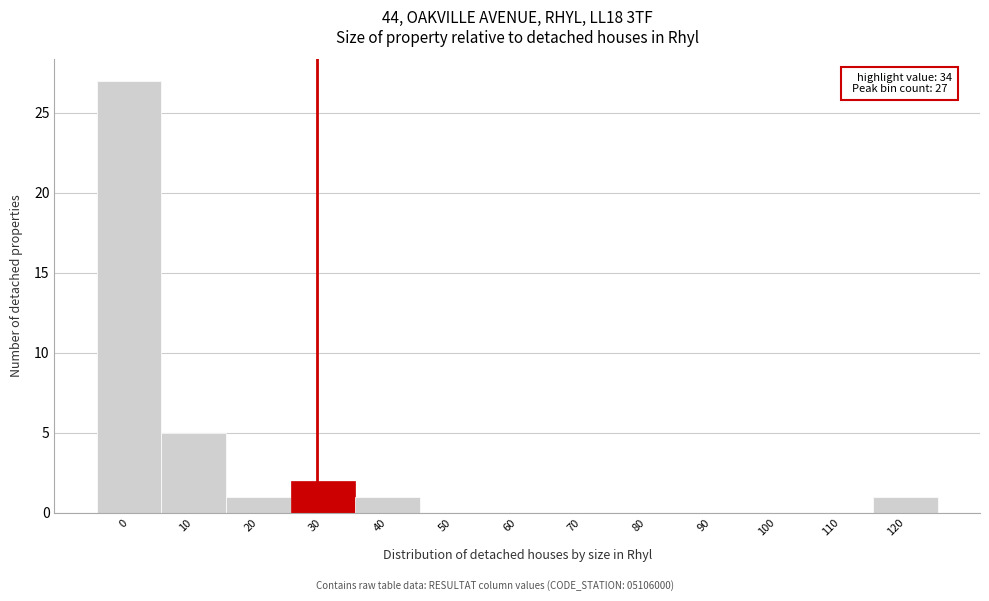

Reading right to left, transcribe all the data shown in this chart.

120=1	110=0	100=0	90=0	80=0	70=0	60=0	50=0	40=1	30=2	20=1	10=5	0=27